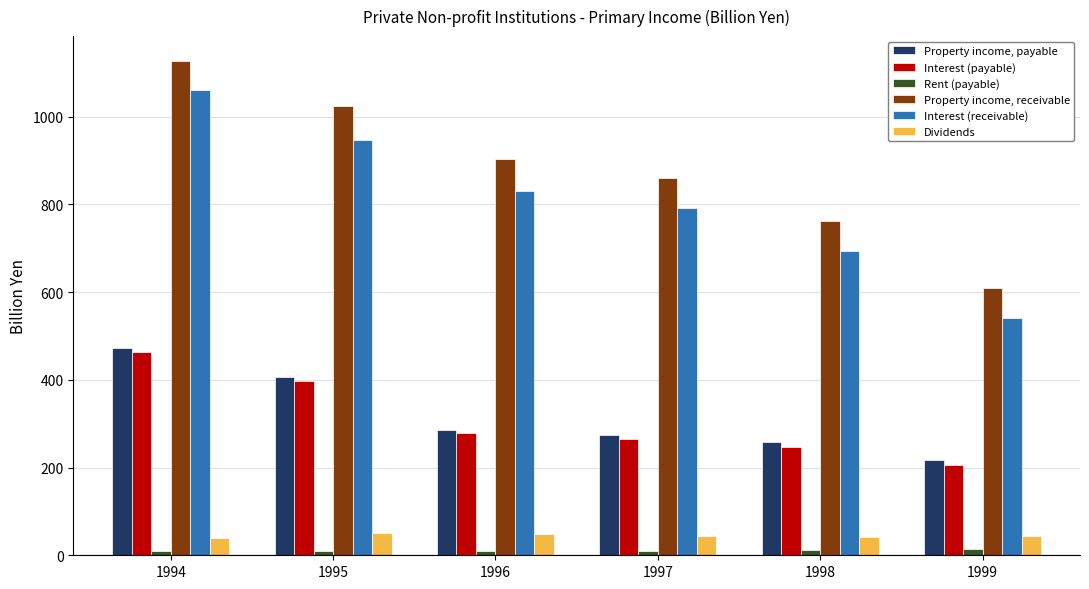

What is the difference between the maximum and second lowest values in the Rent (payable) series?

4.0